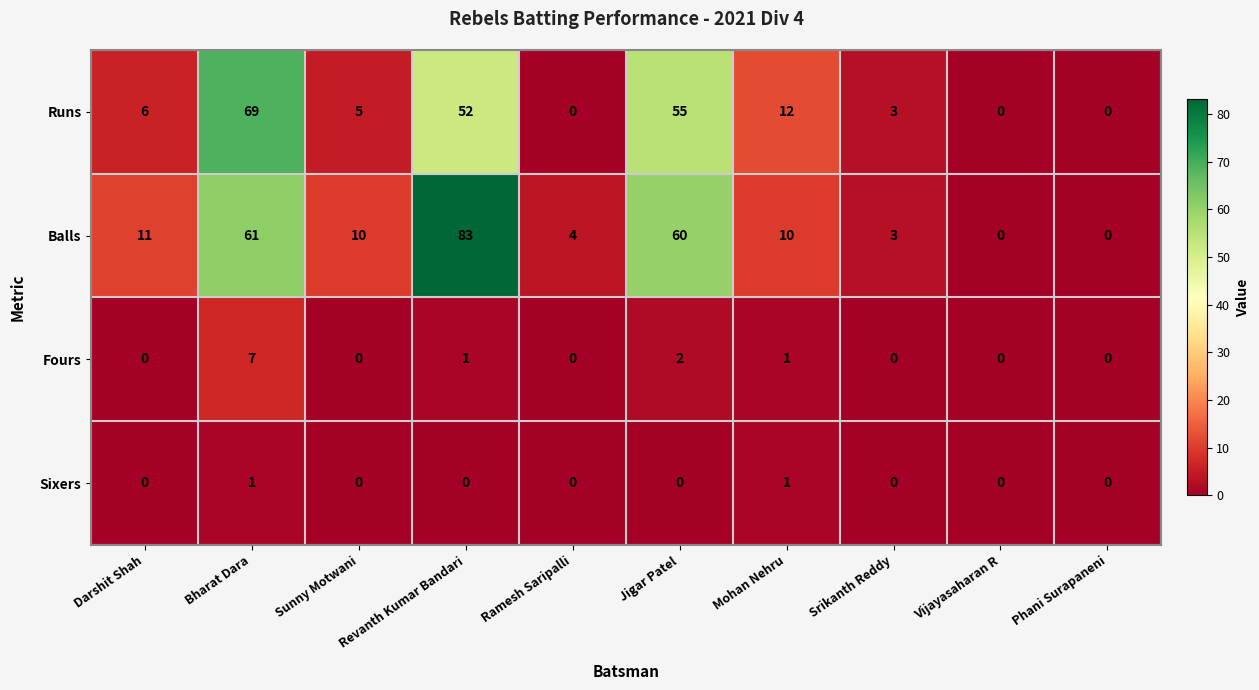

What is the maximum value shown in the chart?

83